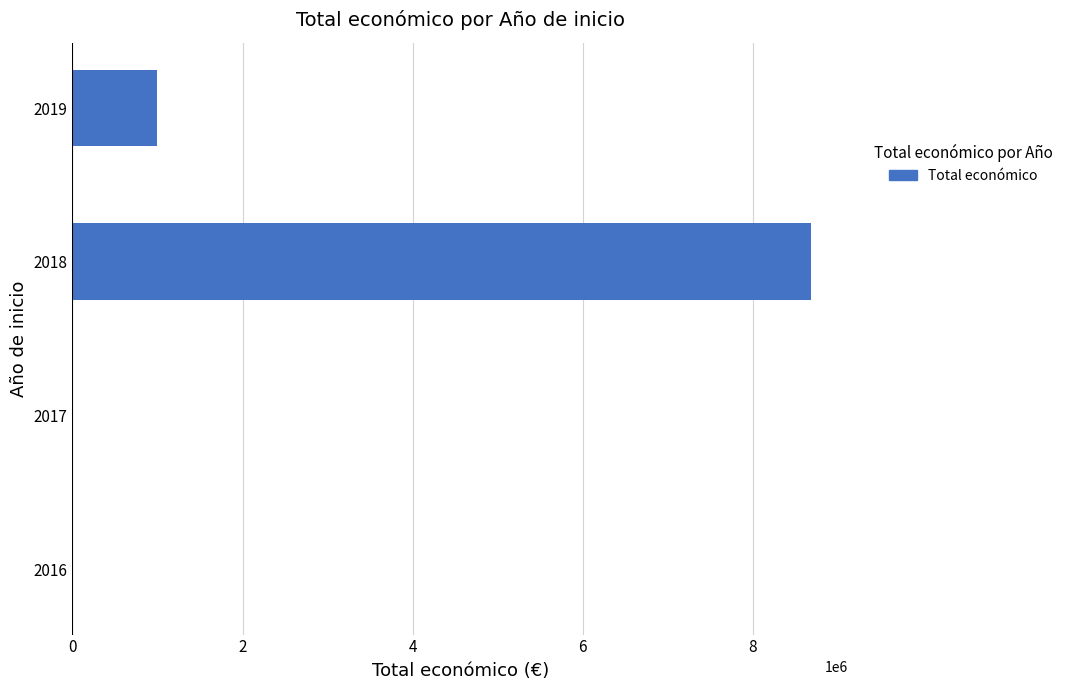

What is the sum of all values?

9692933